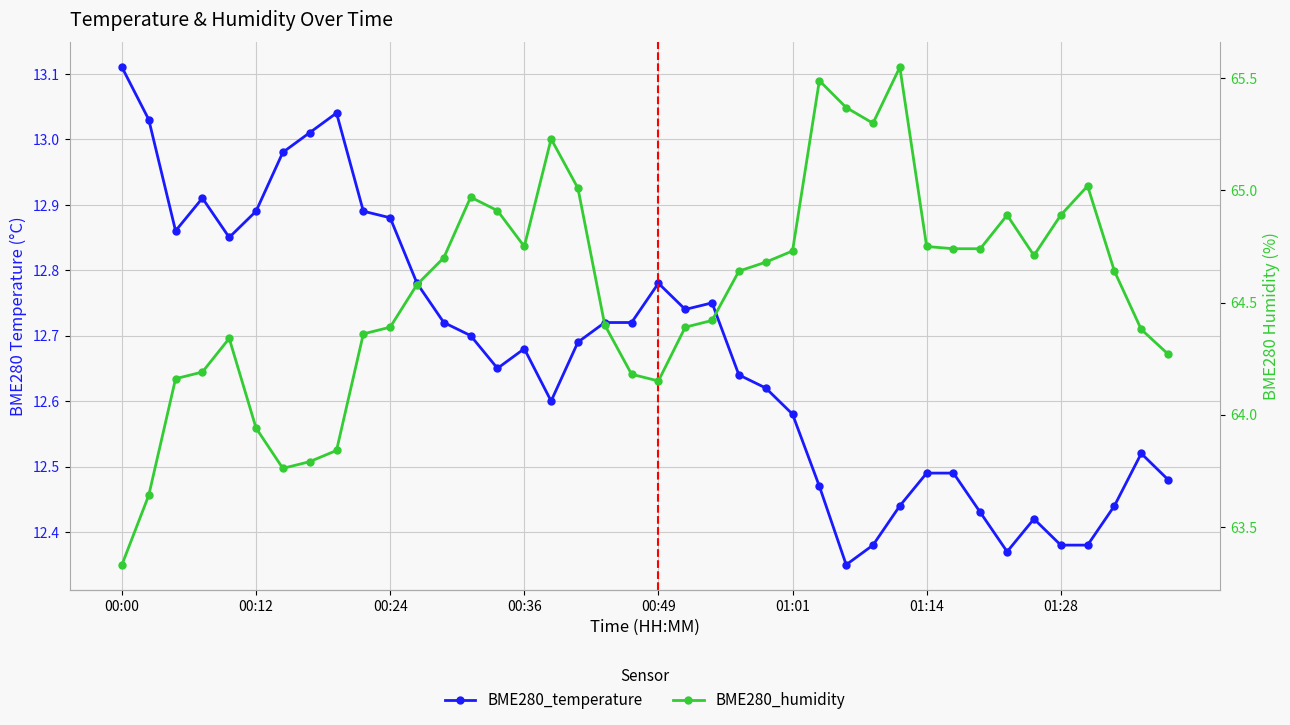

Reading left to right, what are all the values shown in this chart?

BME280_temperature: 13.1	13.0	12.9	12.9	12.8	12.9	13.0	13.0	13.0	12.9	12.9	12.8	12.7	12.7	12.7	12.7	12.6	12.7	12.7	12.7	12.8	12.7	12.8	12.6	12.6	12.6	12.5	12.3	12.4	12.4	12.5	12.5	12.4	12.4	12.4	12.4	12.4	12.4	12.5	12.5
BME280_humidity: 63.3	63.6	64.2	64.2	64.3	63.9	63.8	63.8	63.8	64.4	64.4	64.6	64.7	65.0	64.9	64.8	65.2	65.0	64.4	64.2	64.2	64.4	64.4	64.6	64.7	64.7	65.5	65.4	65.3	65.5	64.8	64.7	64.7	64.9	64.7	64.9	65.0	64.6	64.4	64.3